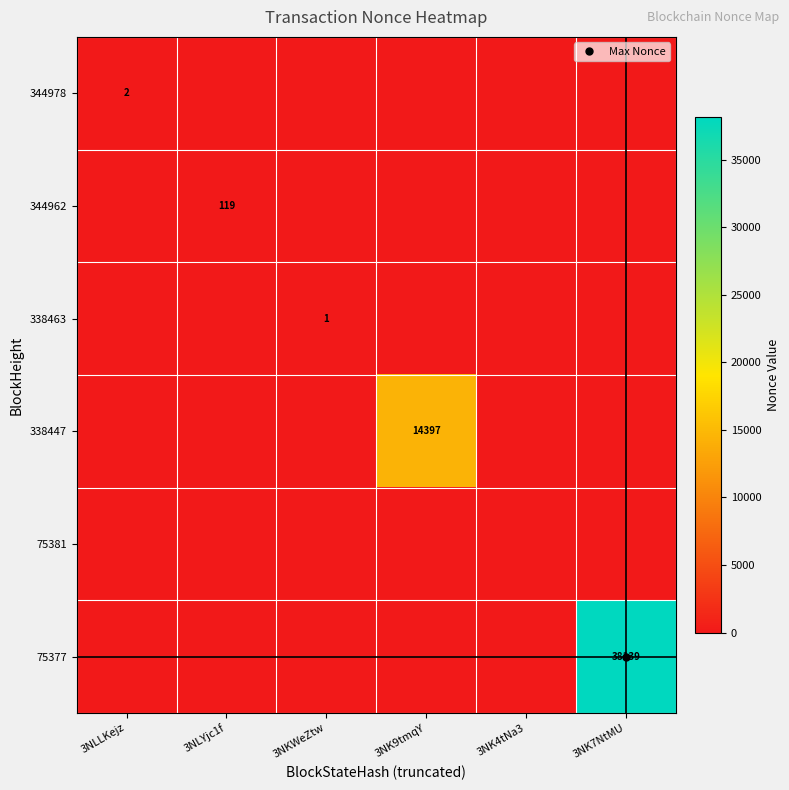

True or false: 338463 has a value of 0 at 3NLLKejz.

True